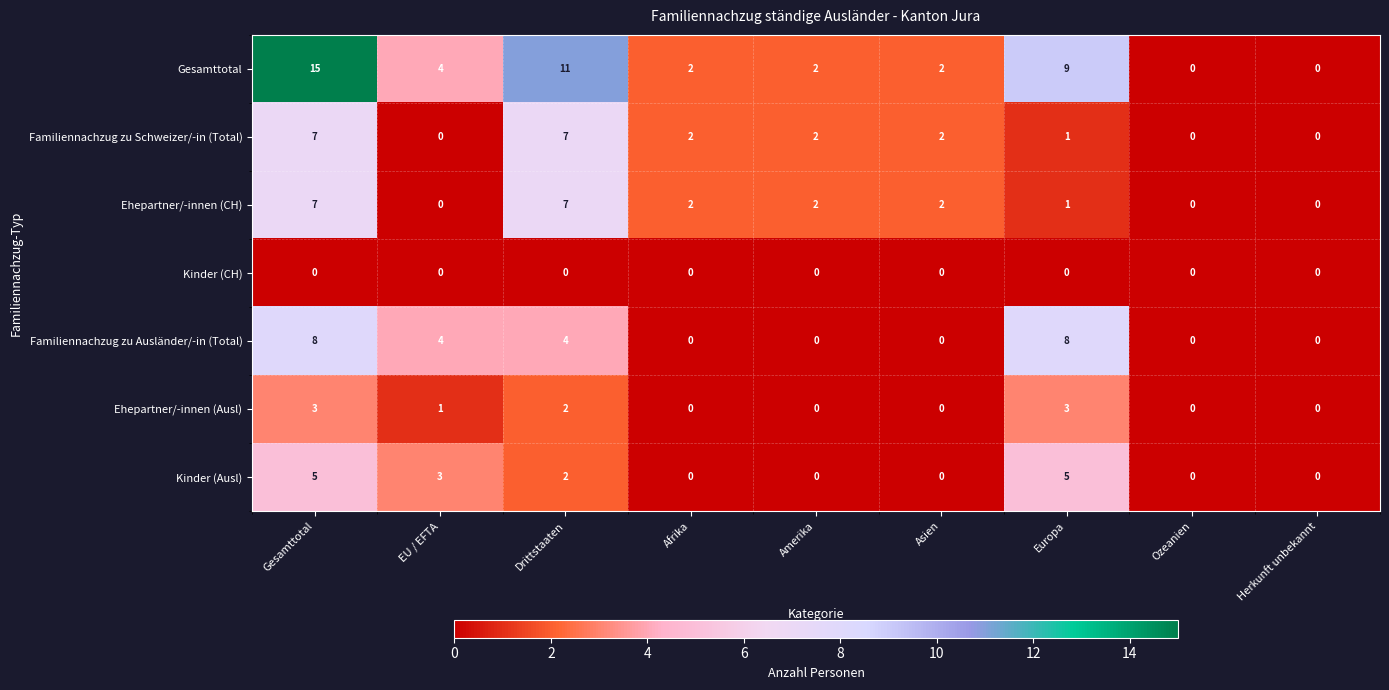

At which label is Ehepartner/-innen (Ausl) closest to 1?

EU / EFTA